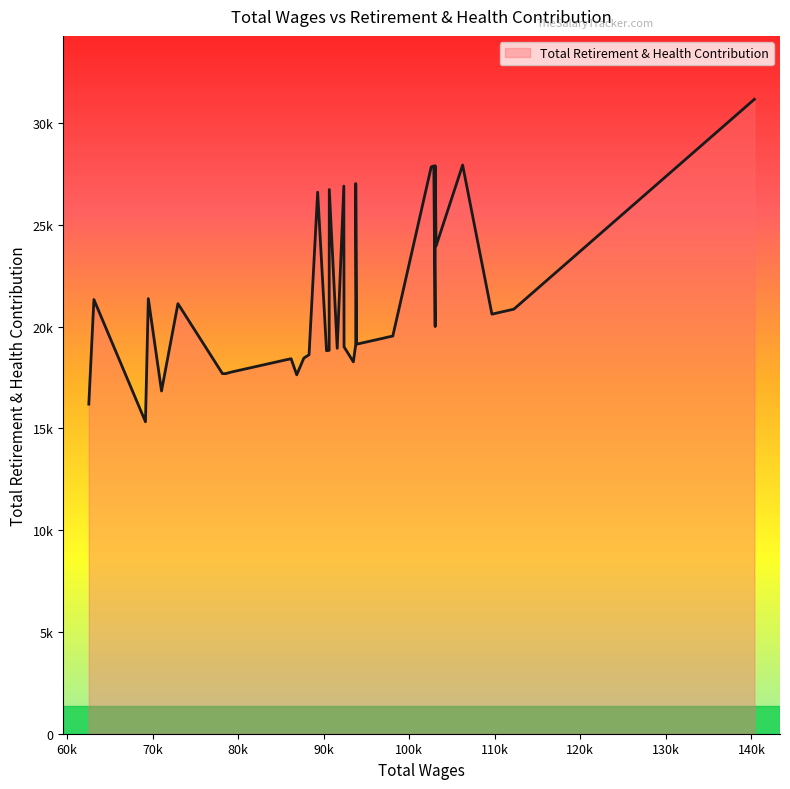

How many categories are shown in the chart?

40